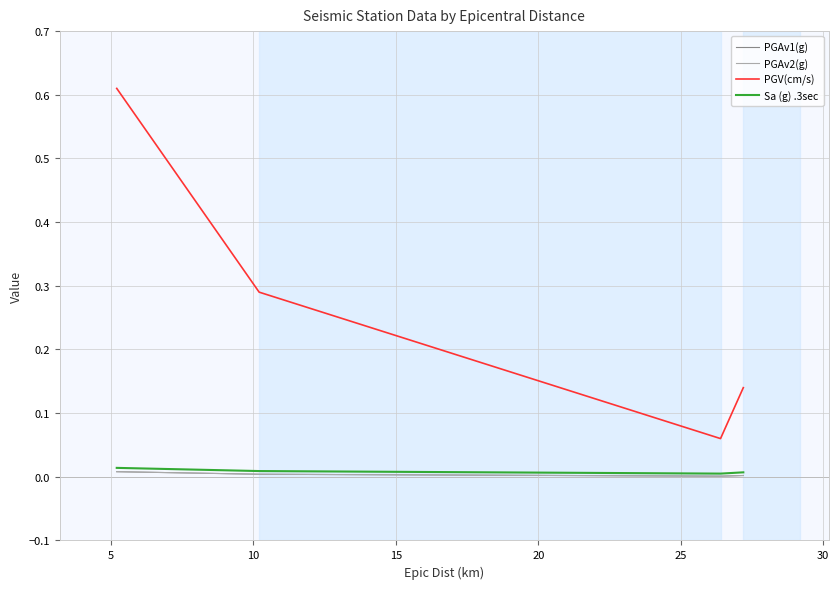

Which series has the largest range (max minus min)?

PGV(cm/s)